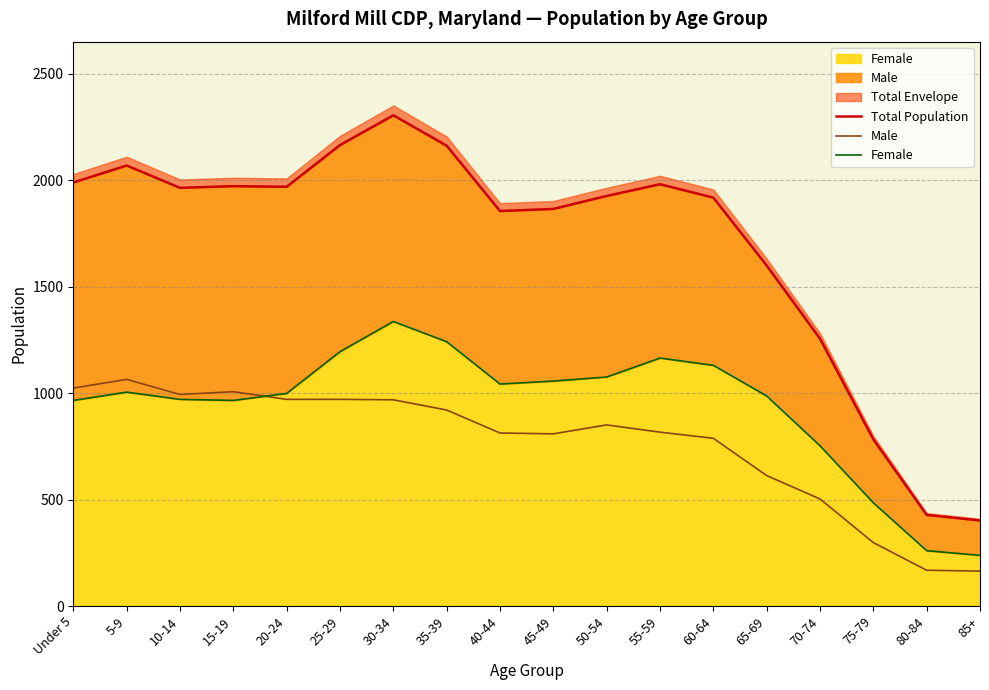

Where does the Male series first go above 851?

Under 5